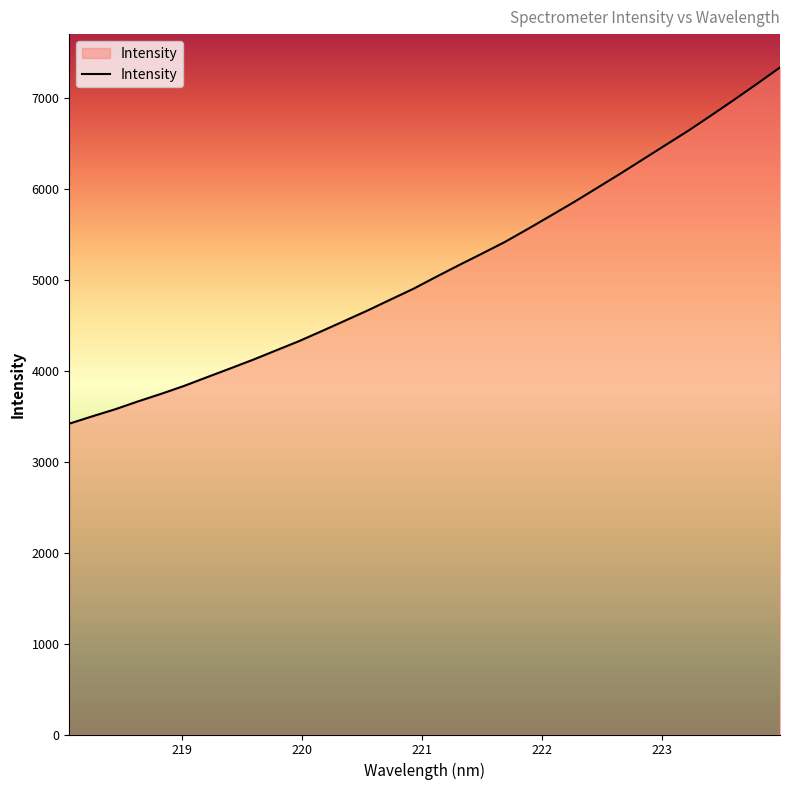

What is the minimum value shown in the chart?

3416.5